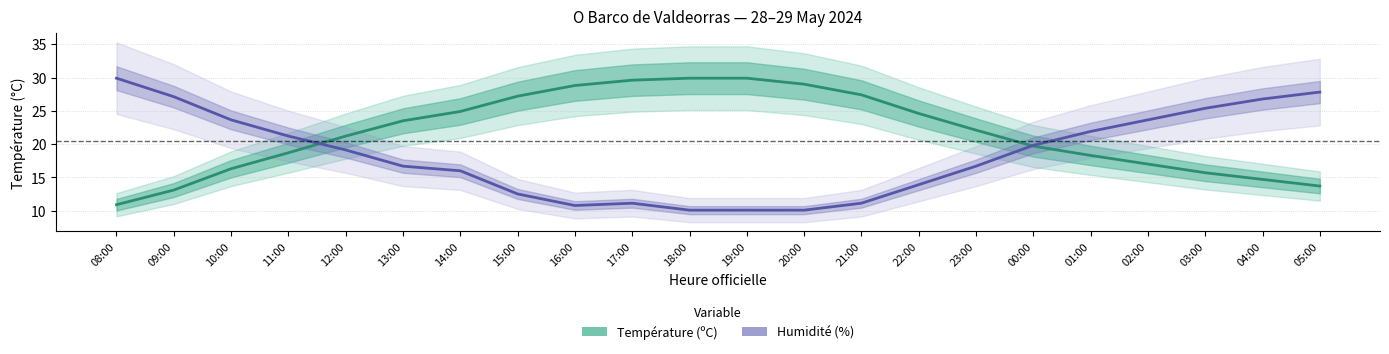

Which series ends up on top after the final intersection of Température (ºC) and Humidité (%) [scaled]?

Humidité (%) [scaled]